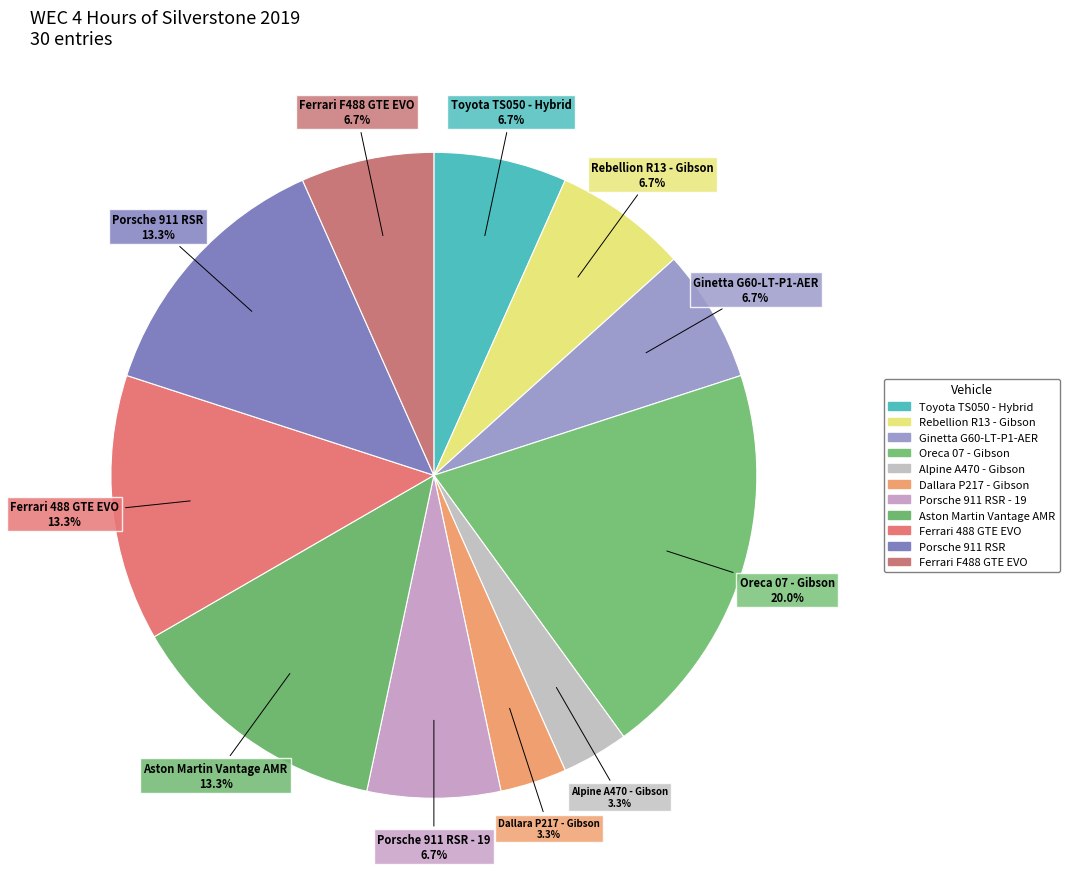

How many segments does this pie chart have?

11